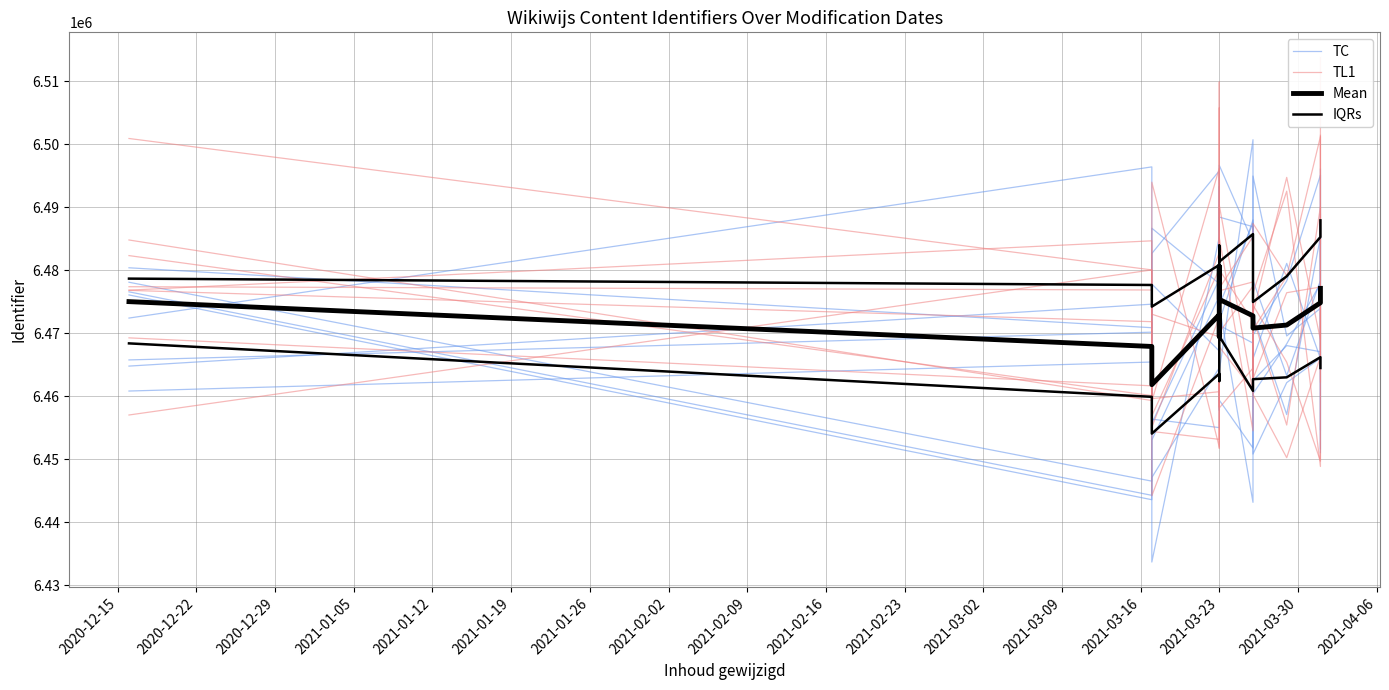

After their last crossing, which series has the higher values: TL1 or IQRs?

TL1